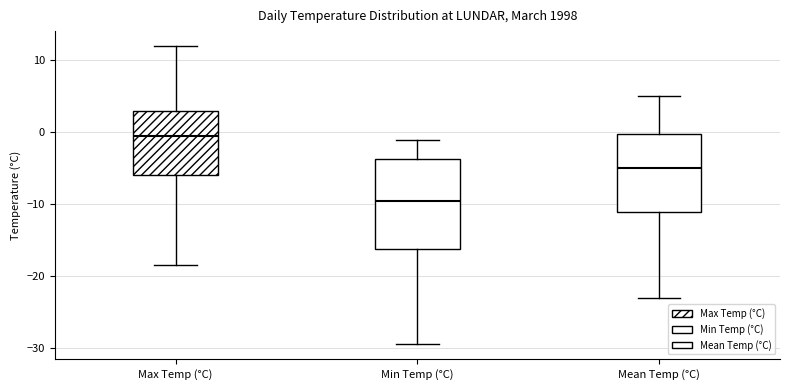

Reading left to right, read every box against the y-axis: the position of its median line, the range the box covers, and the ends of its whiskers. The values are not printed on the chart, so give them approximately, as read against the axis.

Max Temp (°C): median 0, box -6 to 3, whiskers -18 to 12
Min Temp (°C): median -9, box -16 to -4, whiskers -29 to -1
Mean Temp (°C): median -5, box -11 to 0, whiskers -23 to 5